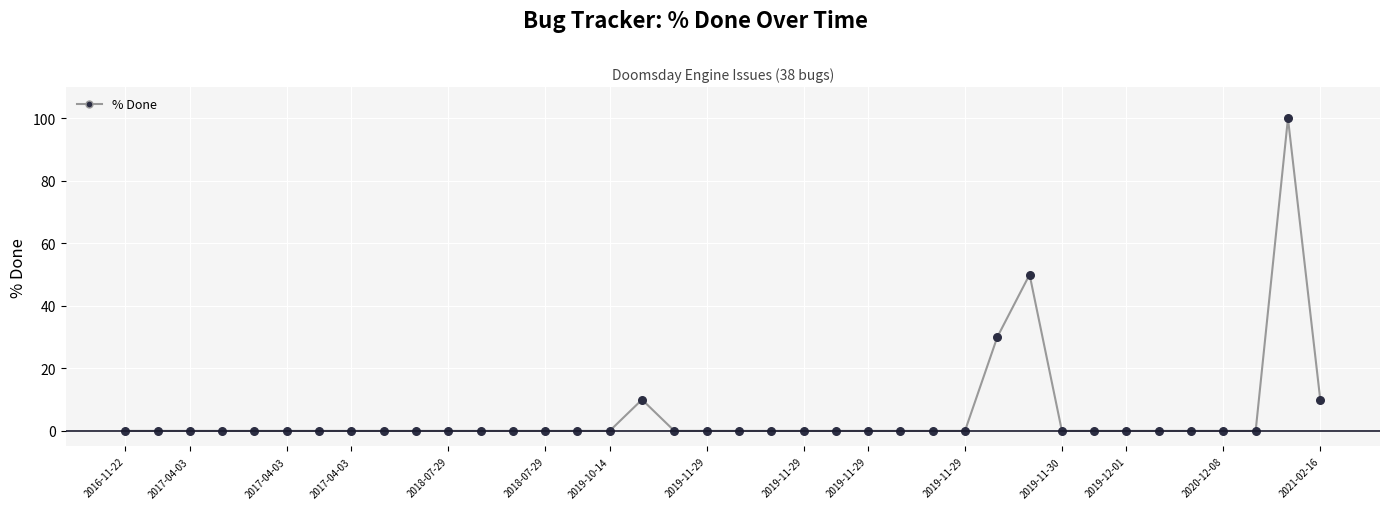

What is the greatest value displayed?

100